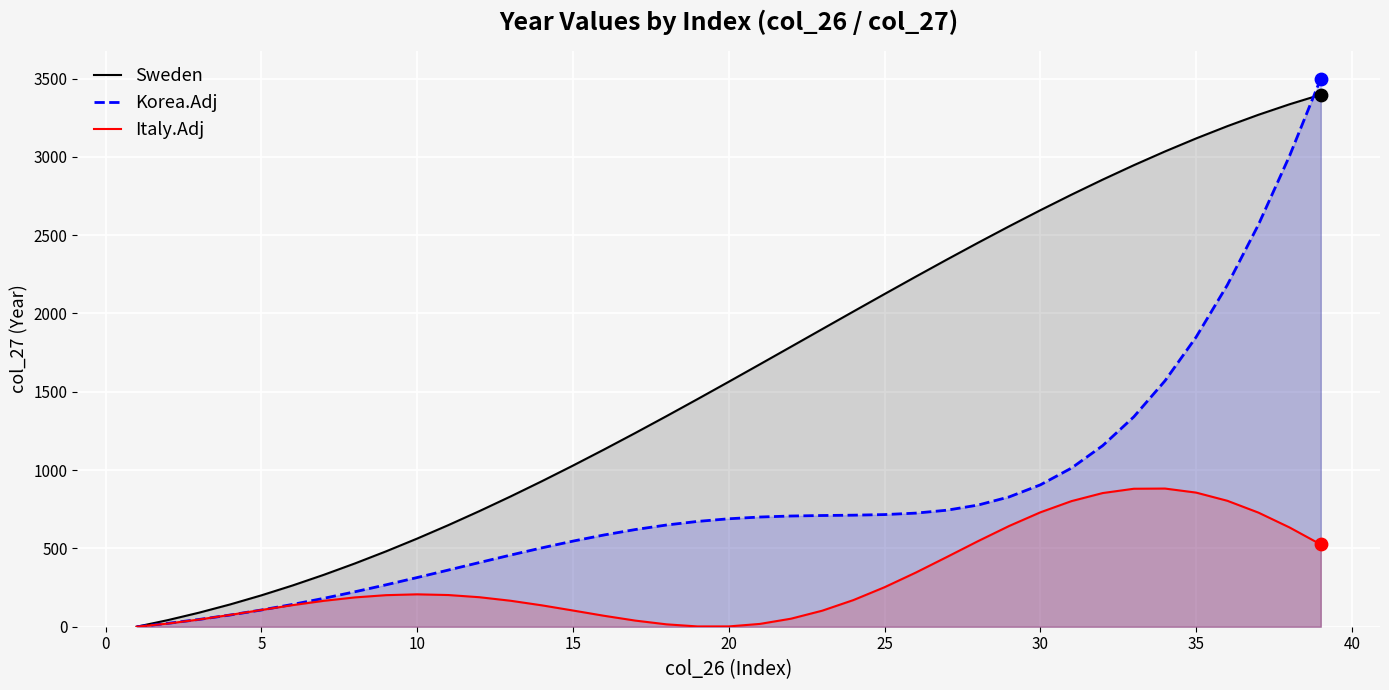

Which series has the largest total across all categories?

Sweden